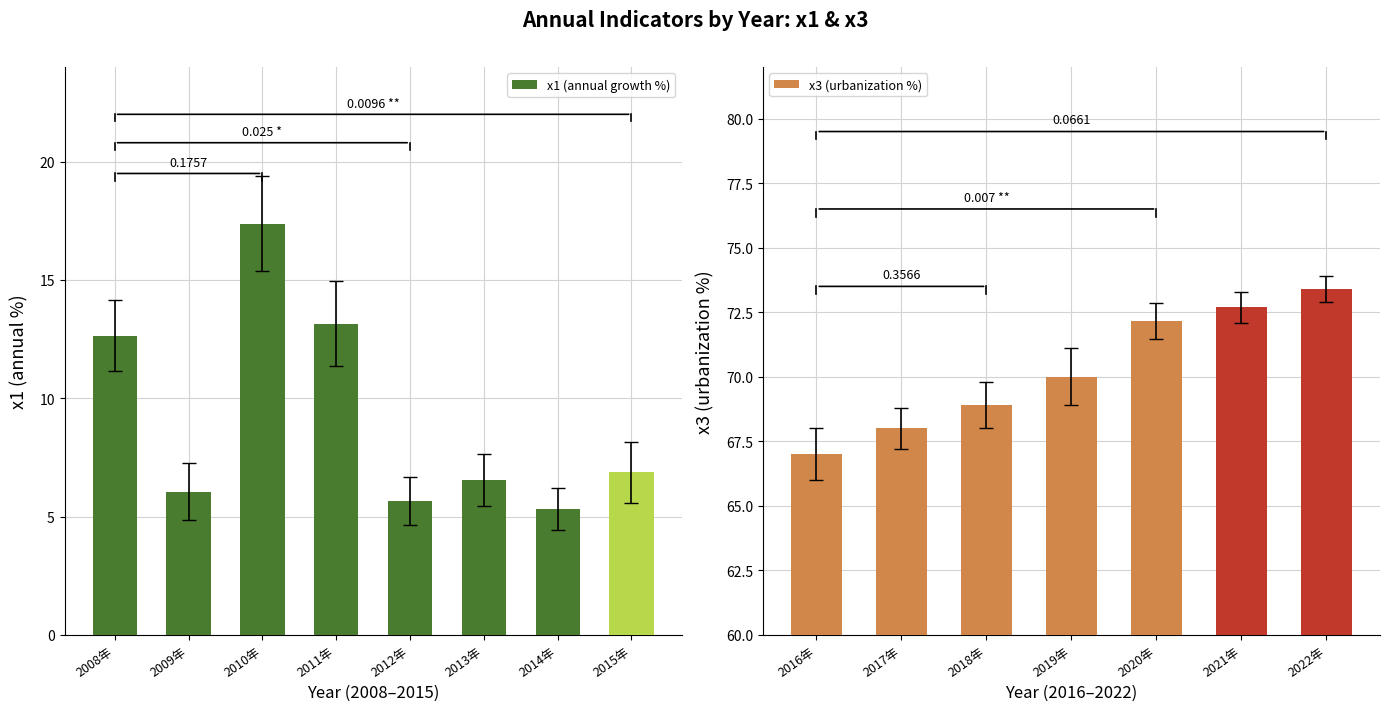

What is the maximum value shown in the chart?

73.4